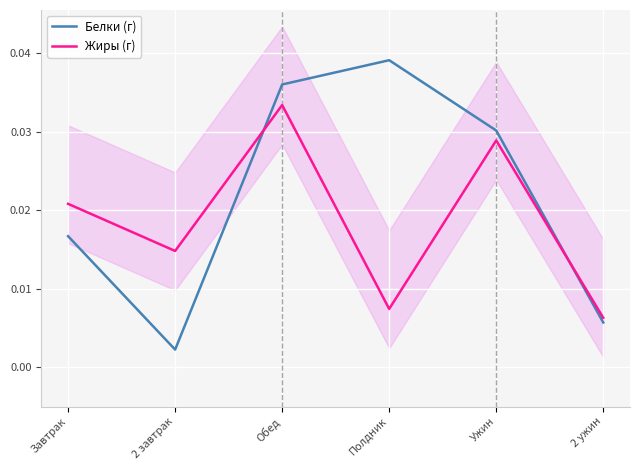

What is the label of the 2nd point from the left?

2 завтрак